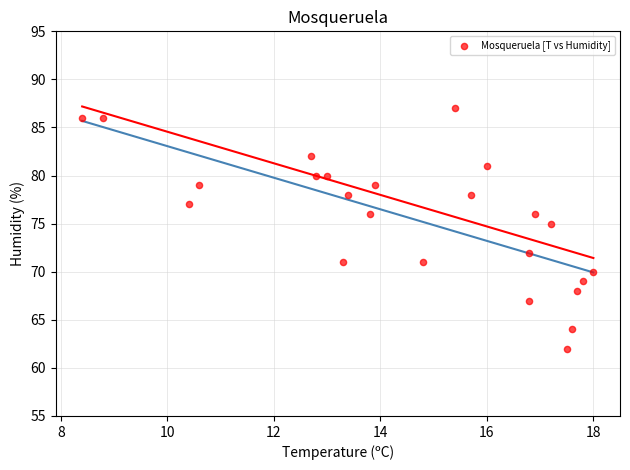

What Y value in the scatter plot is closest to 74?

75